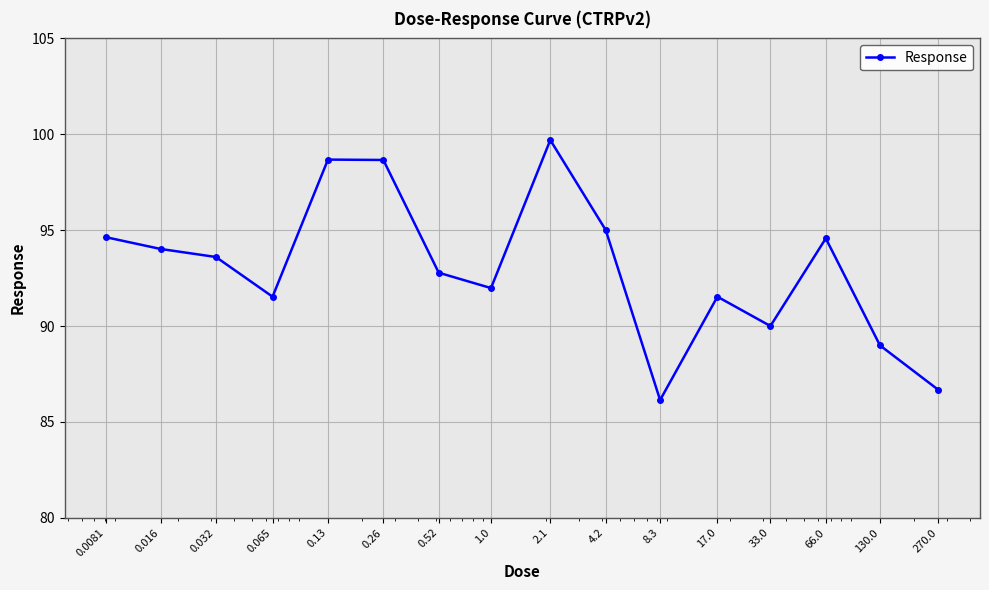

How many values are below 93?

8